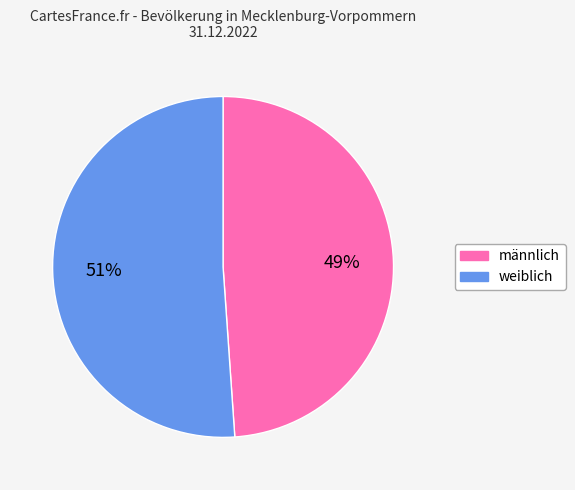

To the nearest percent, what percentage of the pie is weiblich?

51%